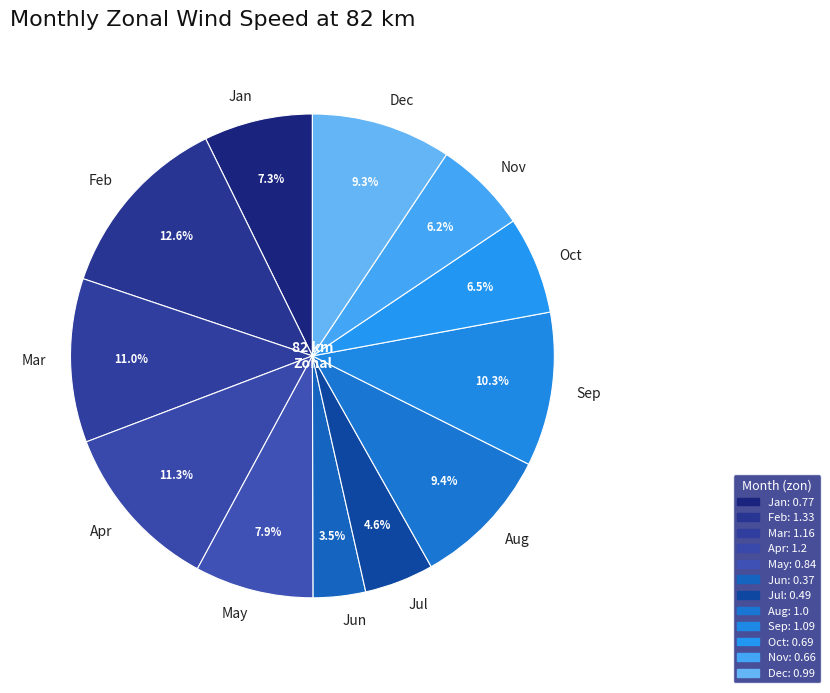

Is there any slice that represents more than half of the pie?

No